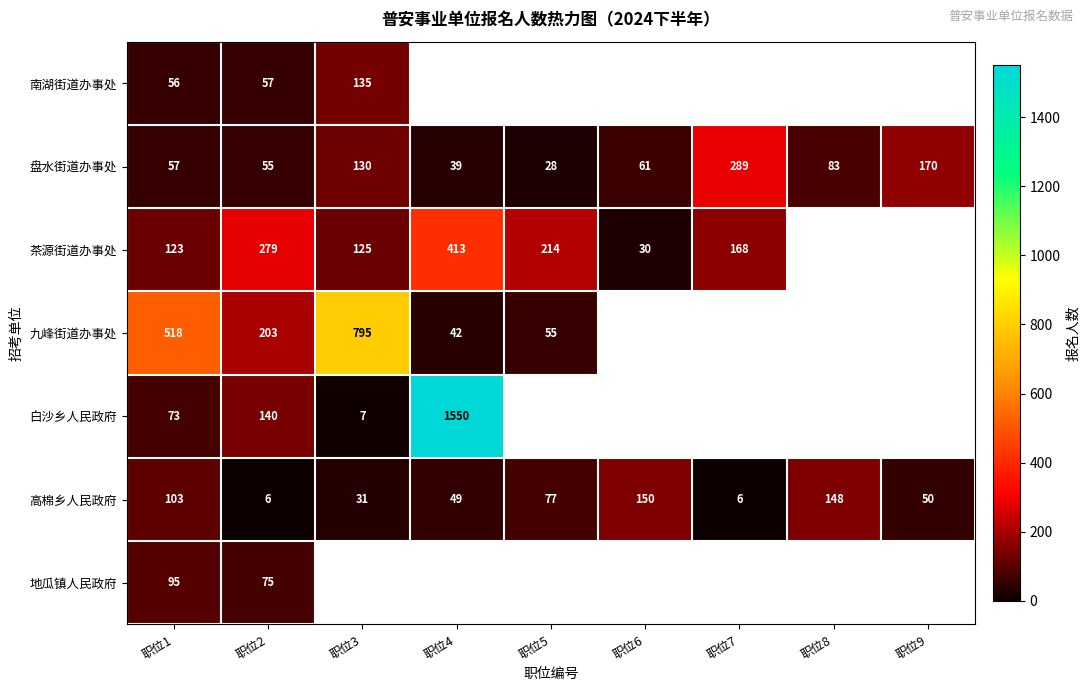

How many distinct data groups are displayed?

7